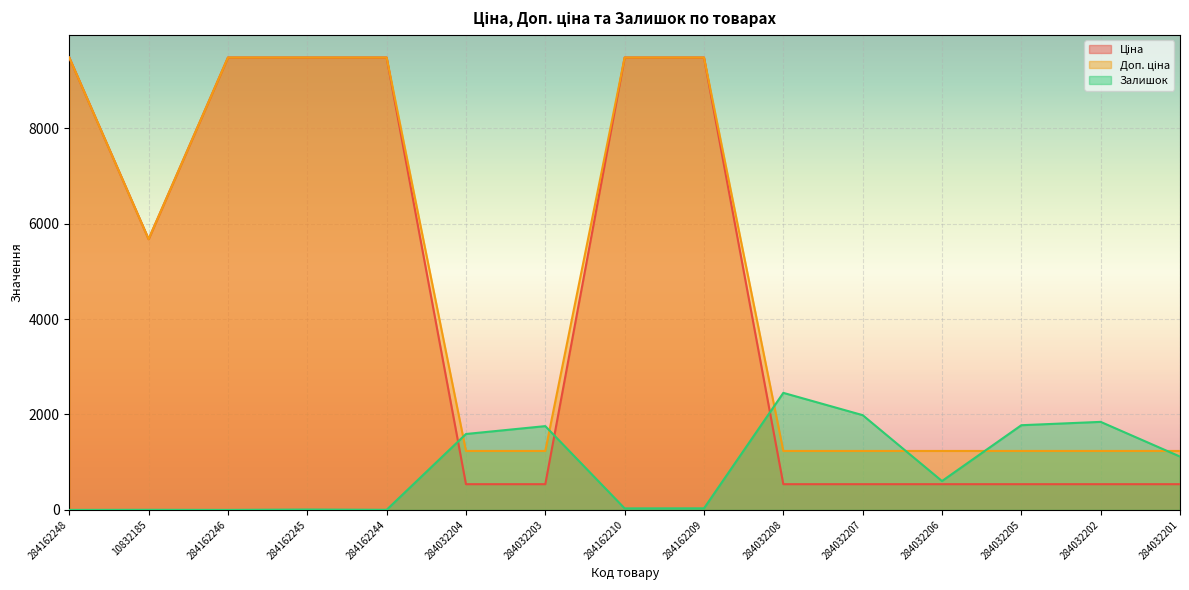

True or false: Ціна has a value of 1621.1 at 10832185.

False